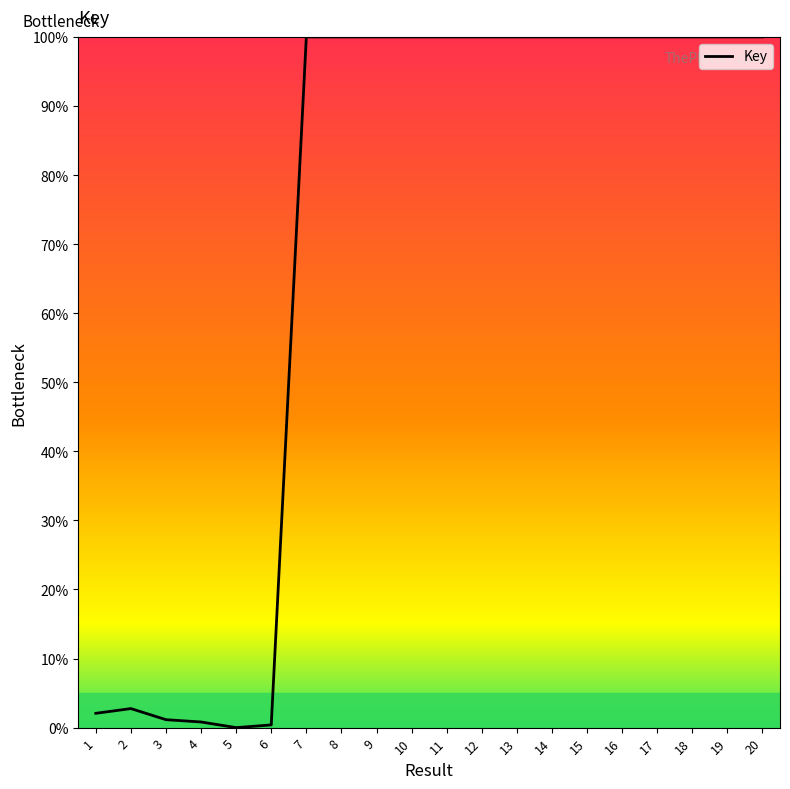

What is the difference between the values at 8 and 5?

100.0